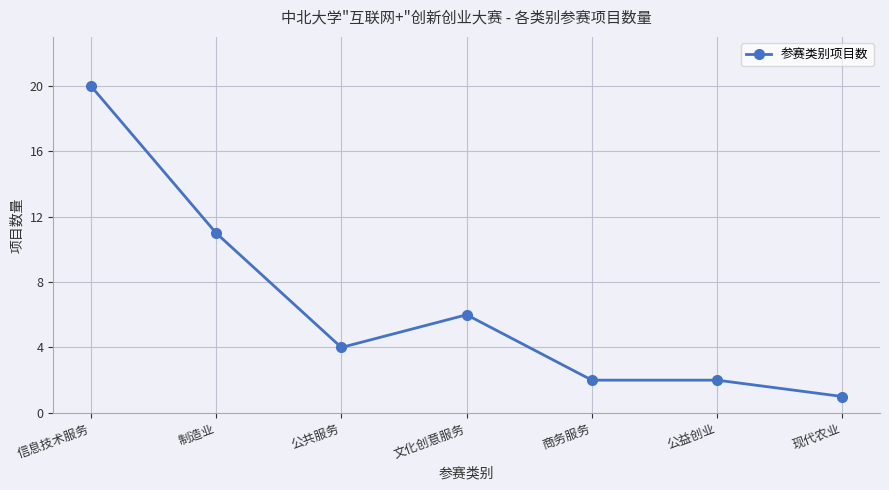

Reading left to right, extract all data points from this chart.

信息技术服务=20	制造业=11	公共服务=4	文化创意服务=6	商务服务=2	公益创业=2	现代农业=1